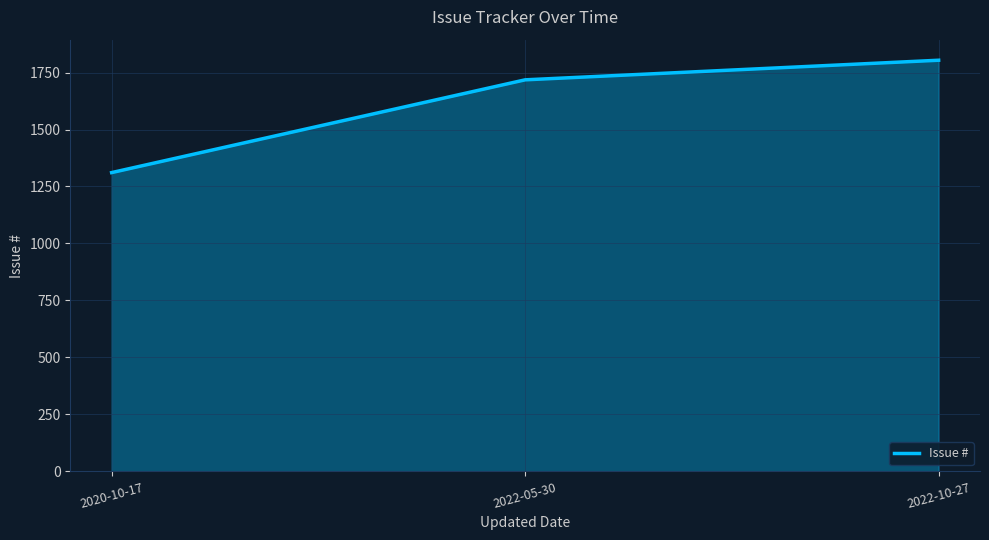

What is the difference between the maximum and minimum values?

493